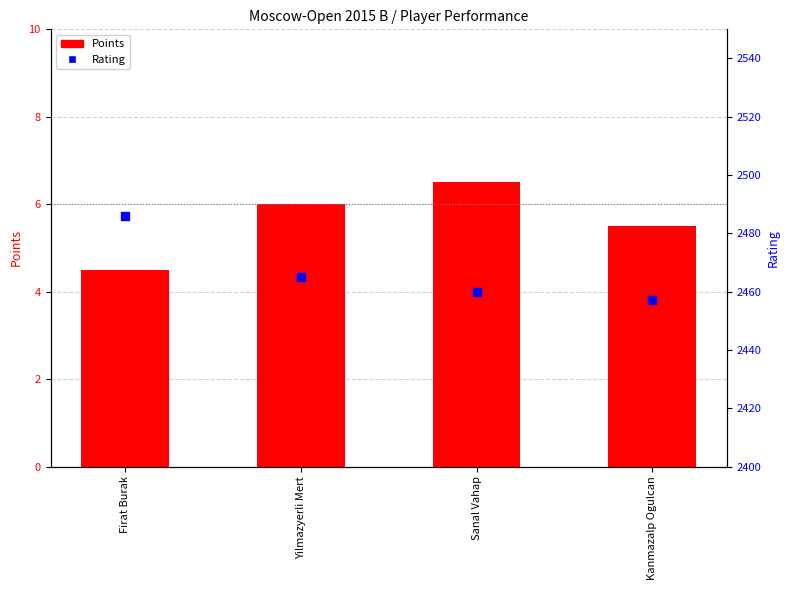

Is the value of Points at Firat Burak greater than the value of Rating at Yilmazyerli Mert?

No